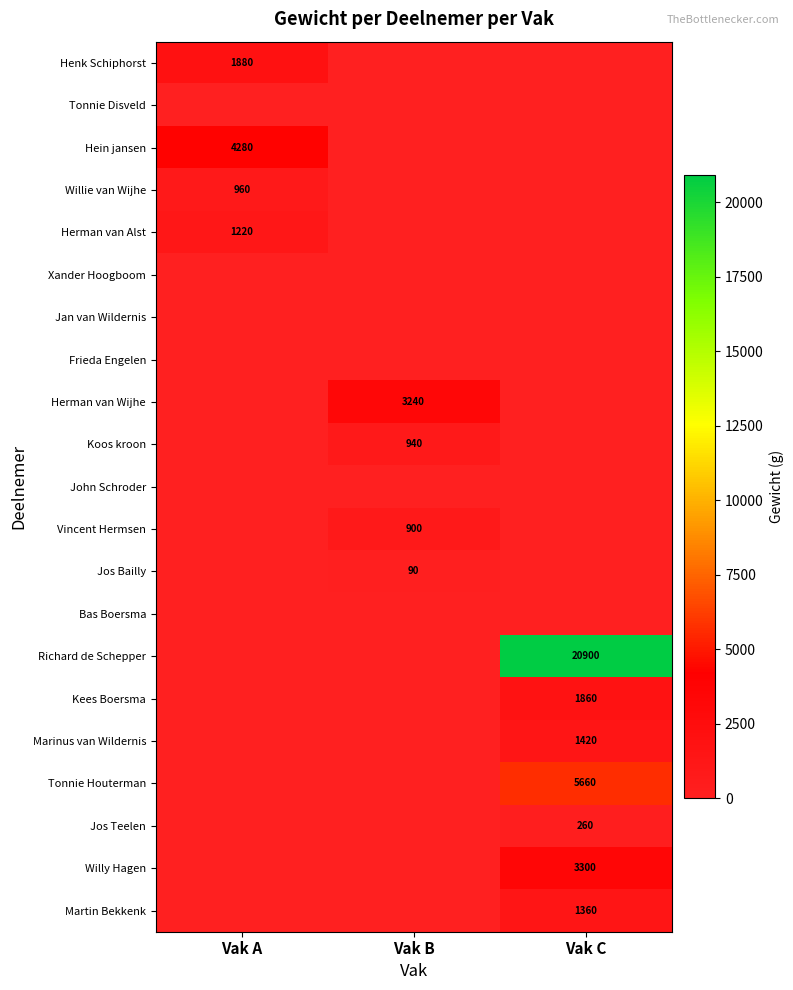

The value of Martin Bekkenk at Vak C is 518. True or false?

False